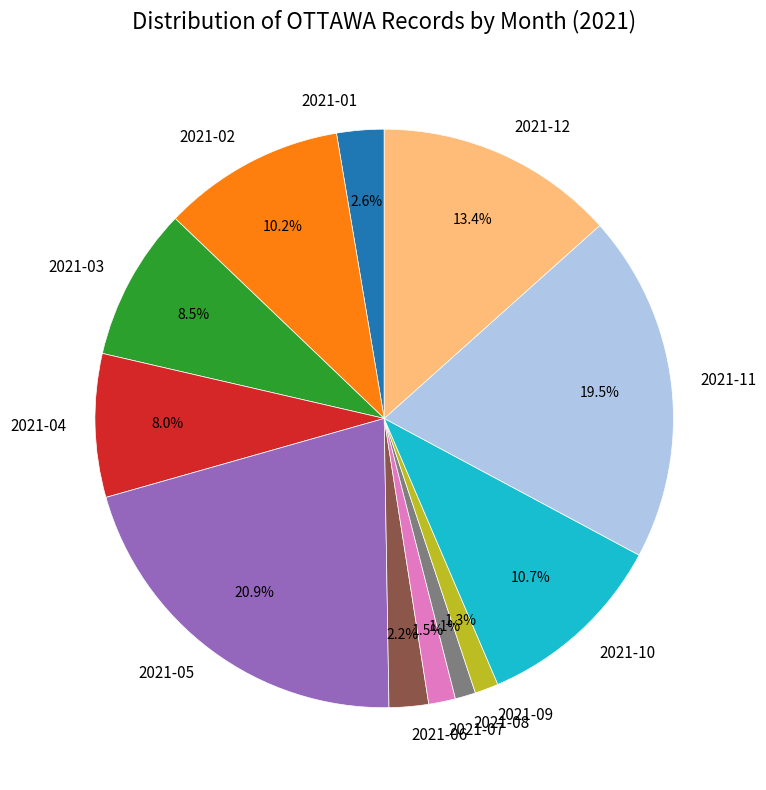

Is the sum of 2021-07 and 2021-08 greater than half?

No